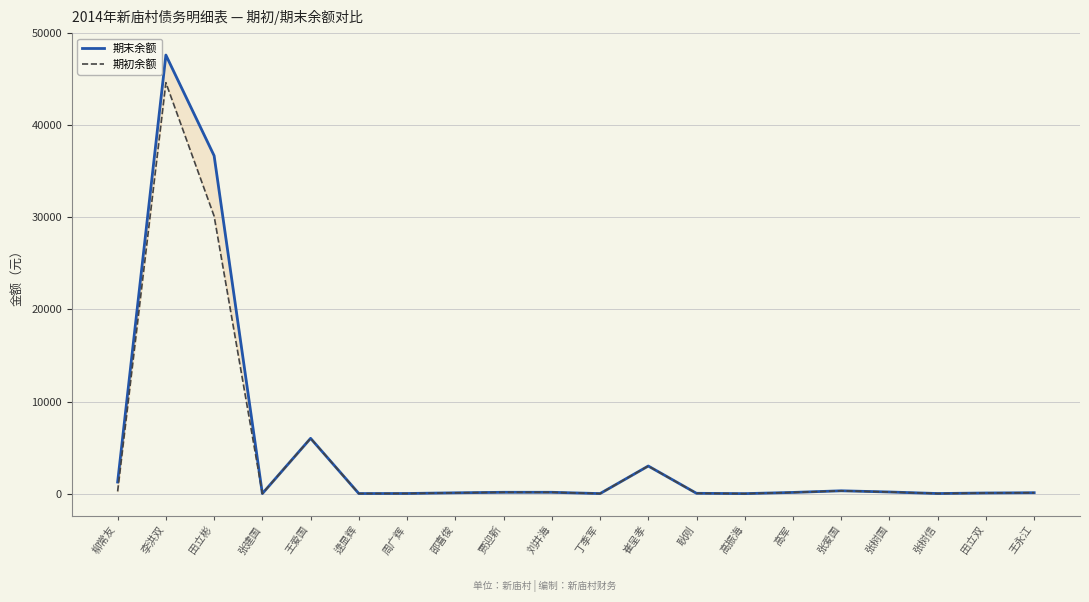

Reading left to right, list all the values displayed in this chart.

期末余额: 1258.0	47631.5	36702.0	7.8	6006.4	10.0	16.0	90.0	146.4	146.7	5.2	3000.0	36.0	1.0	131.7	308.6	179.2	12.0	70.0	100.0
期初余额: 242.0	44631.5	30142.0	7.8	6006.4	10.0	16.0	90.0	146.4	146.7	5.2	3000.0	36.0	1.0	131.7	308.6	179.2	12.0	70.0	100.0